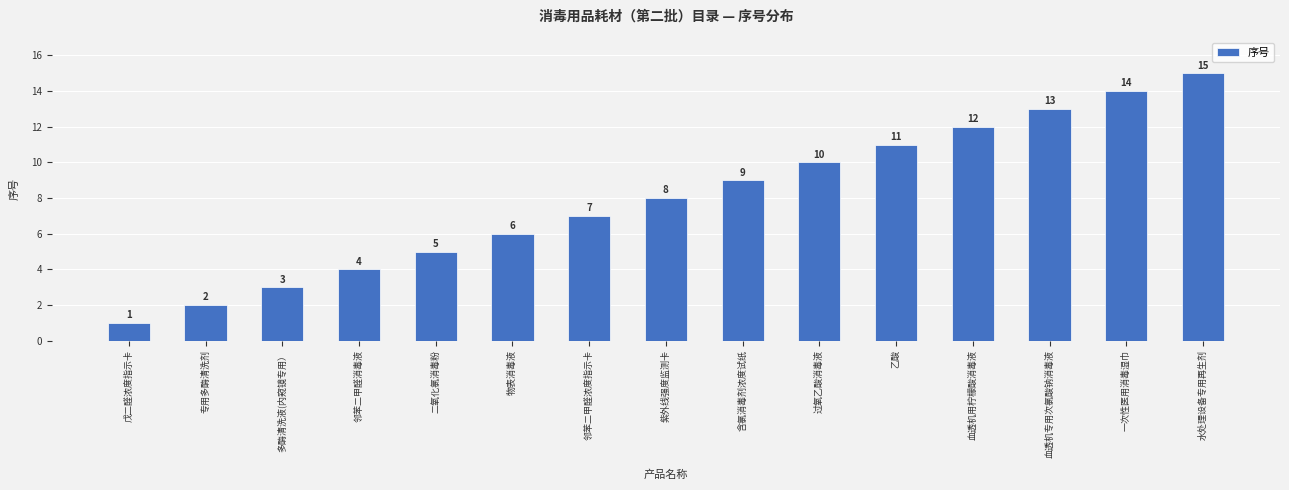

Reading left to right, list all the values displayed in this chart.

1	2	3	4	5	6	7	8	9	10	11	12	13	14	15